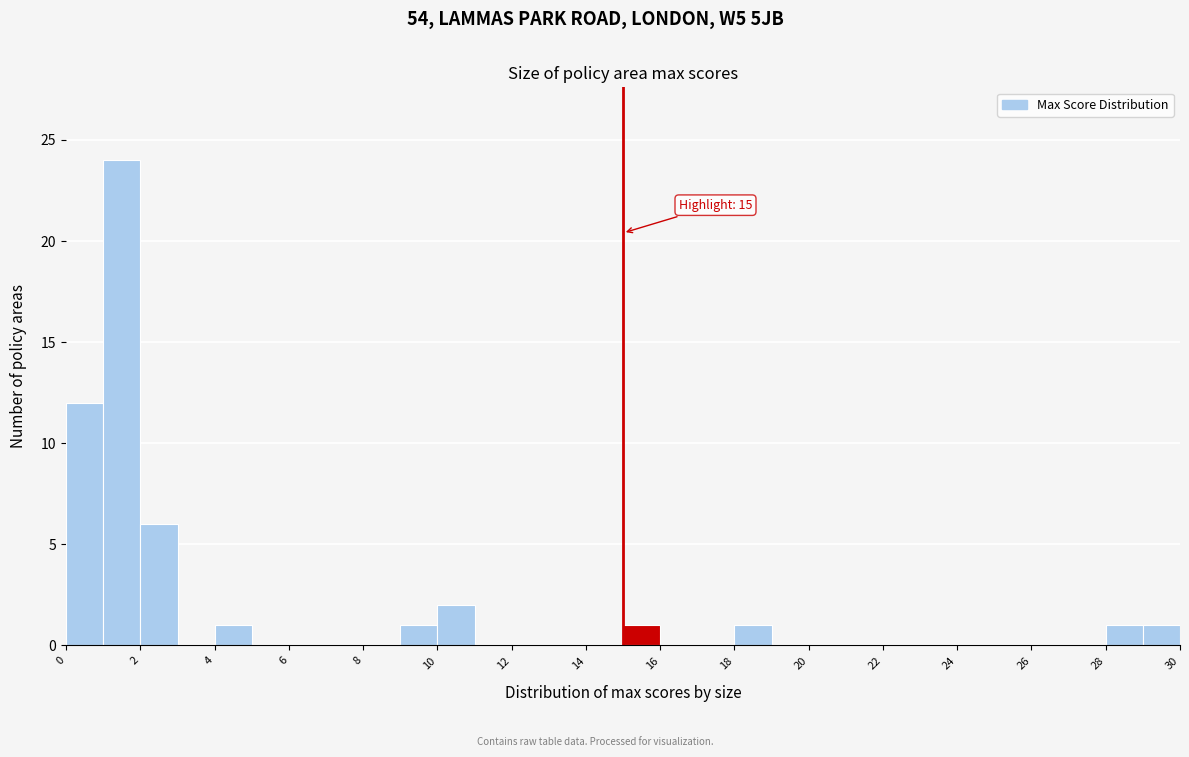

Over which range of the x-axis is the bar tallest?

1 to 2